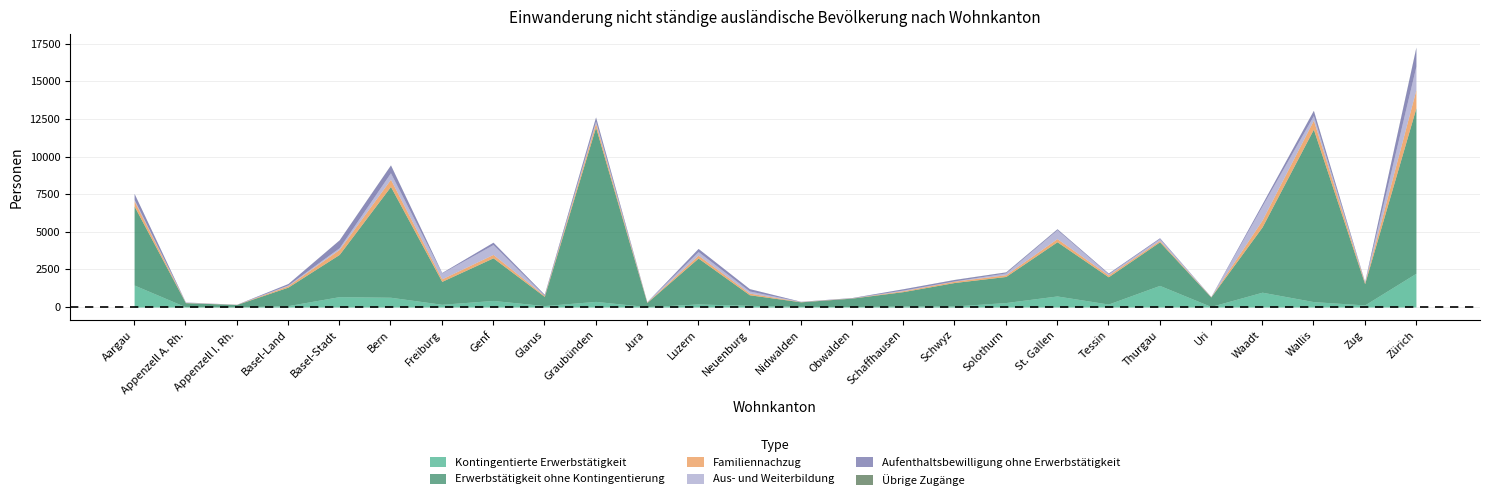

What is the difference between the second highest and minimum values in the Familiennachzug series?

594